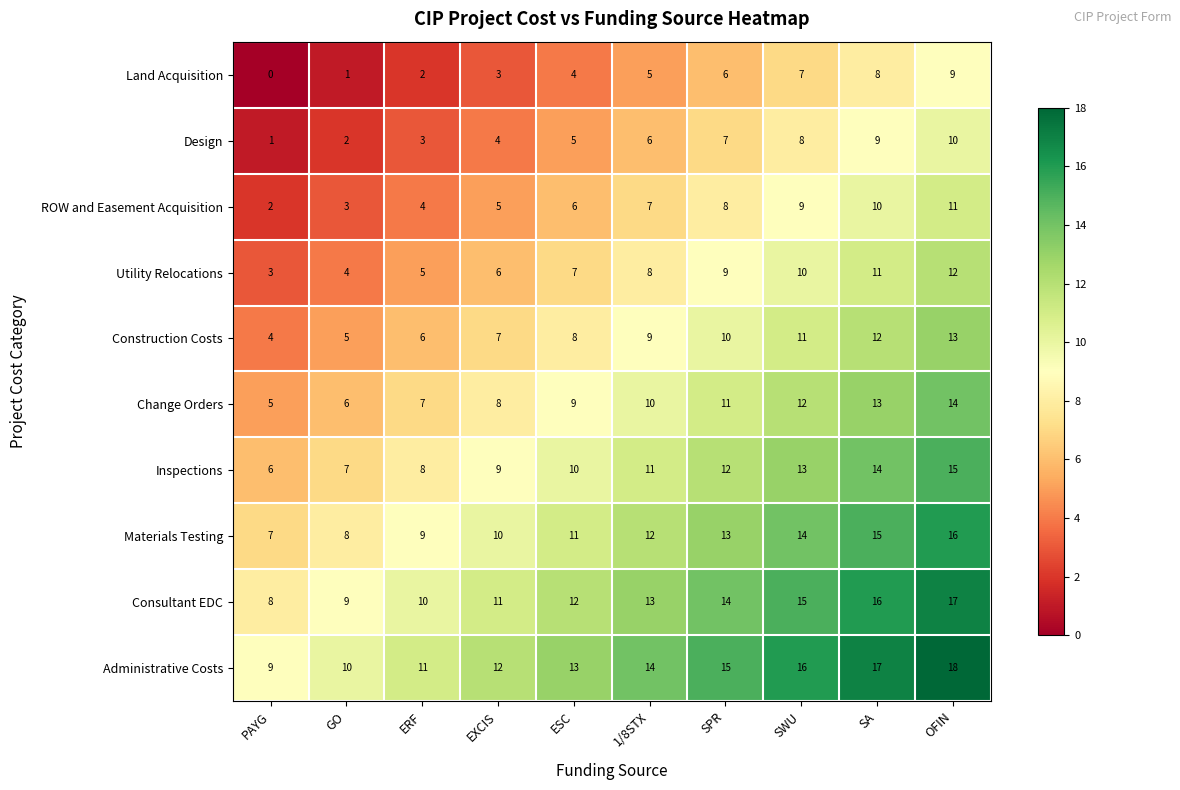

How many values in the Utility Relocations series are below 8?

5